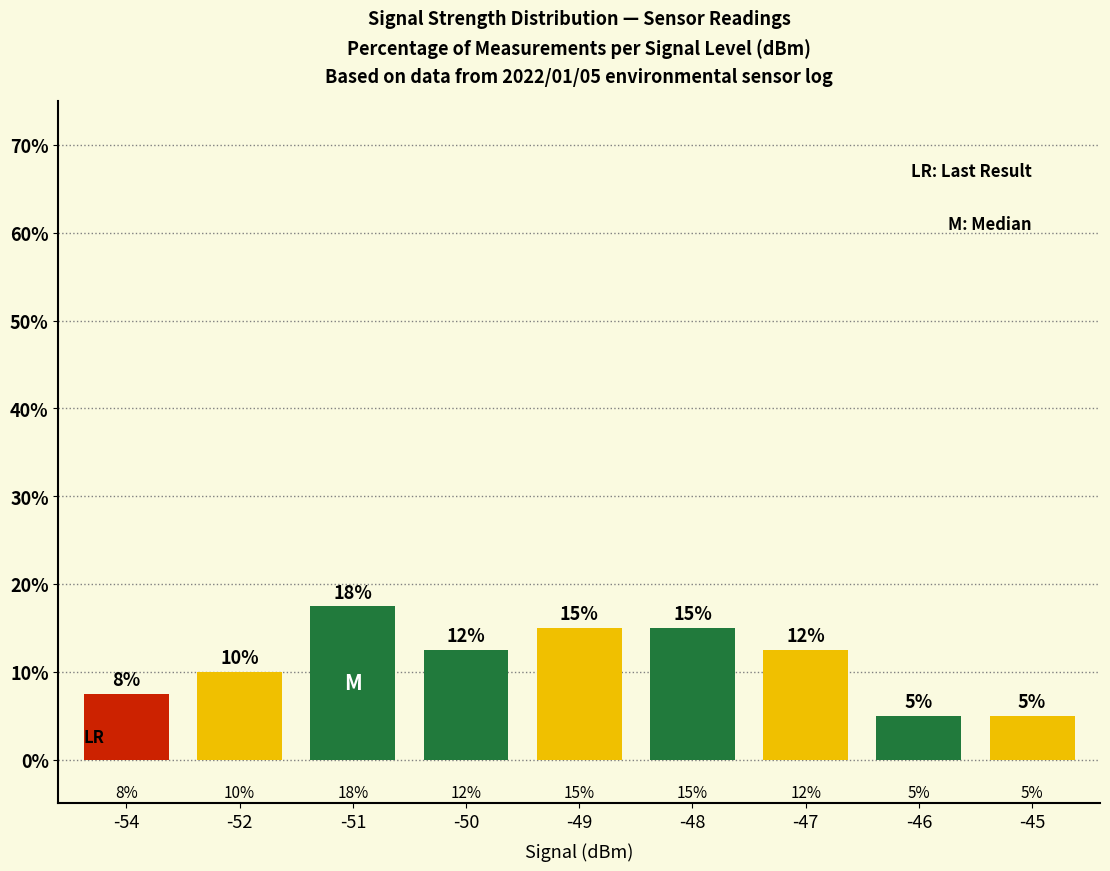

Where does the data first go above 12?

-51